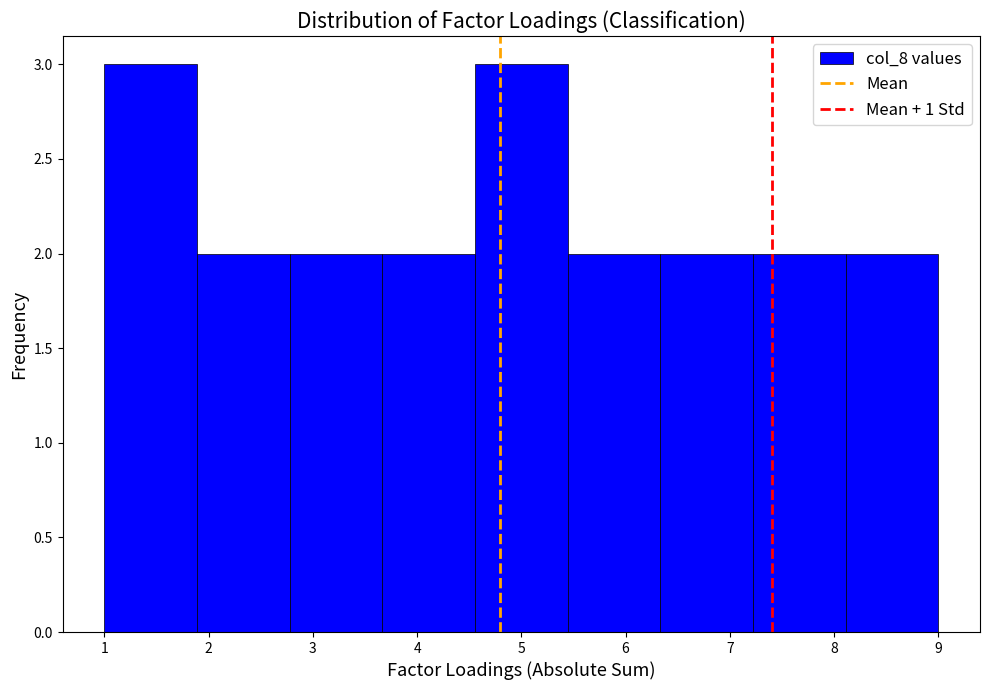

How tall is the bar that spans 1.0 to 1.9 on the x-axis? Neither the bar edges nor the heights are printed on the chart, so give them approximately, as read against the axes.

3